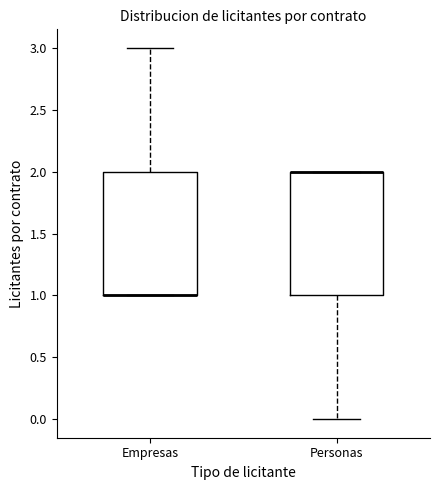

Where is the upper edge of the box for Personas on the y-axis? The values are not printed on the chart, so give them approximately, as read against the axis.

2